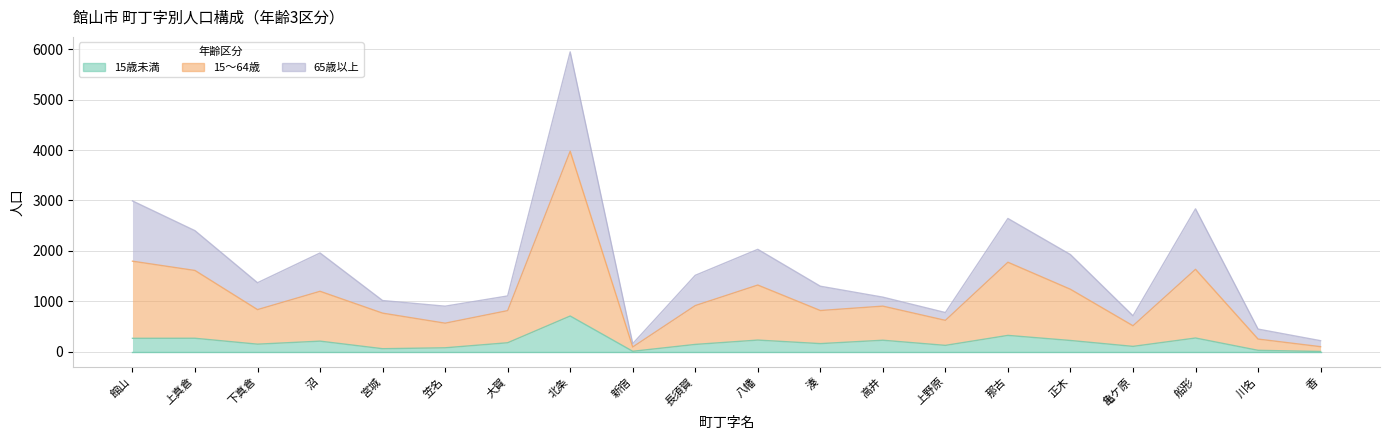

True or false: 15歳未満 has a value of 127 at 上野原.

True